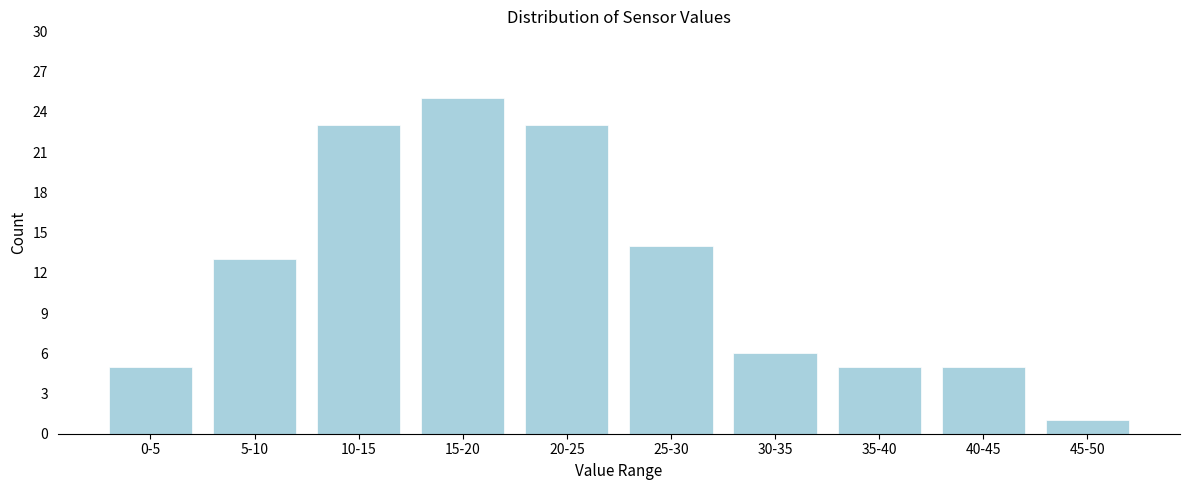

Reading left to right, transcribe all the data shown in this chart.

5	13	23	25	23	14	6	5	5	1